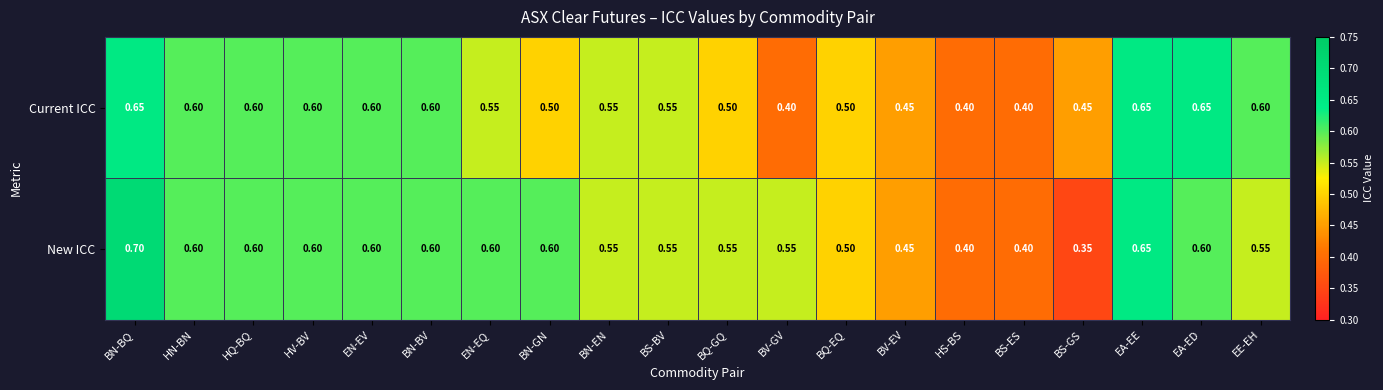

What is the total value across all series at EA-EE?

1.3